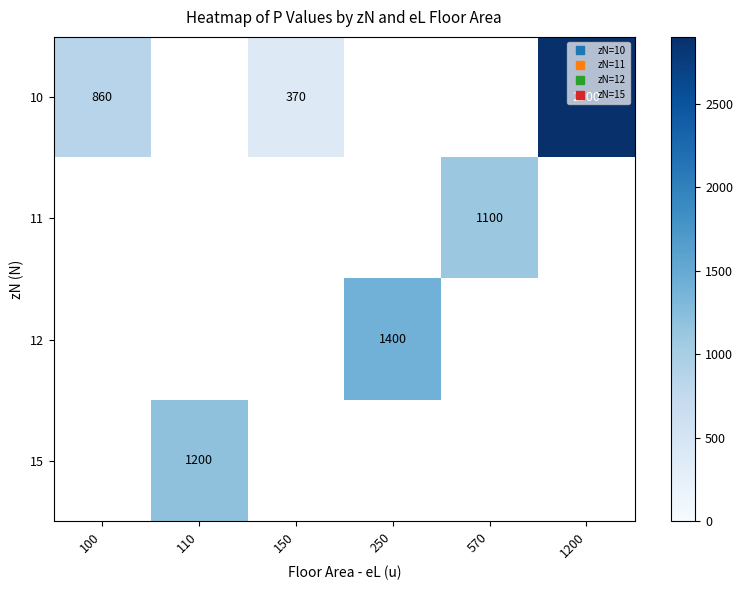

How many series are shown in this chart?

4